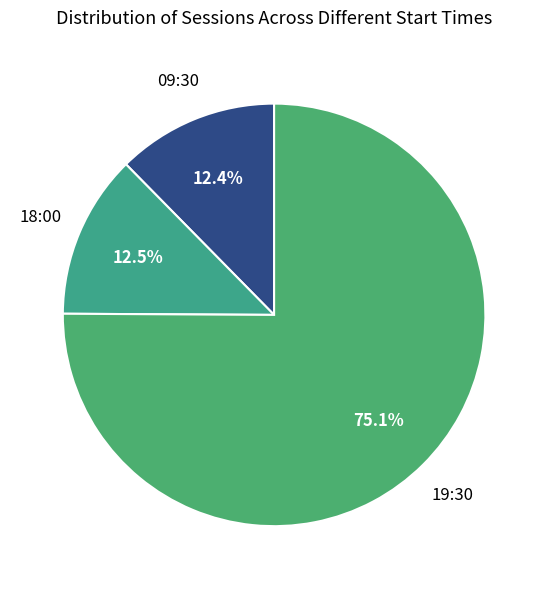

Combined, what portion of the pie is 19:30 and 18:00?

87.6%